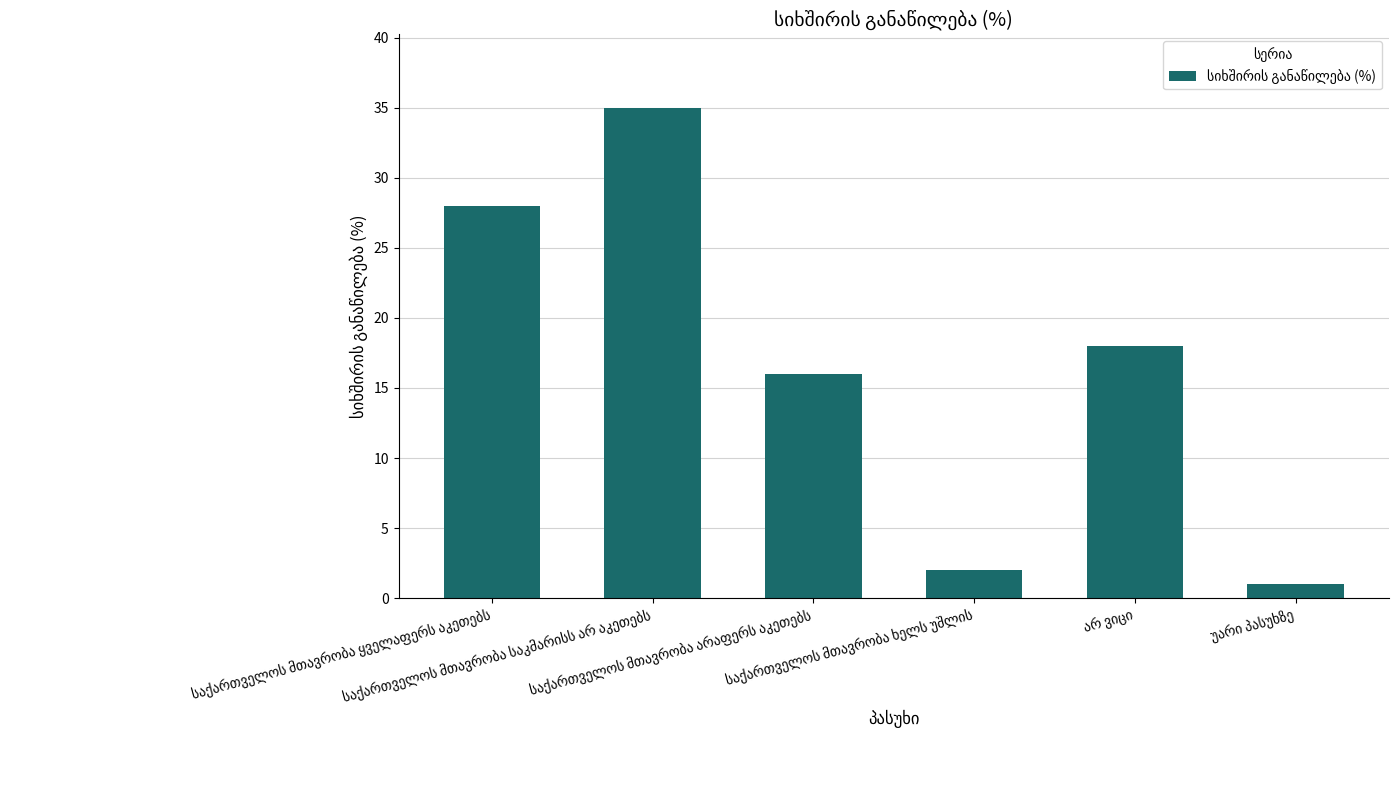

What is the smallest value displayed?

1